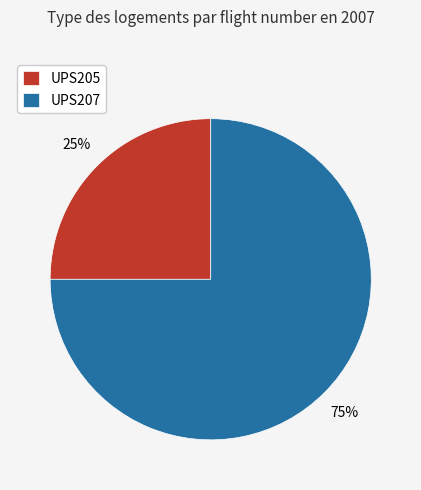

To the nearest percent, what portion does UPS205 represent?

25%